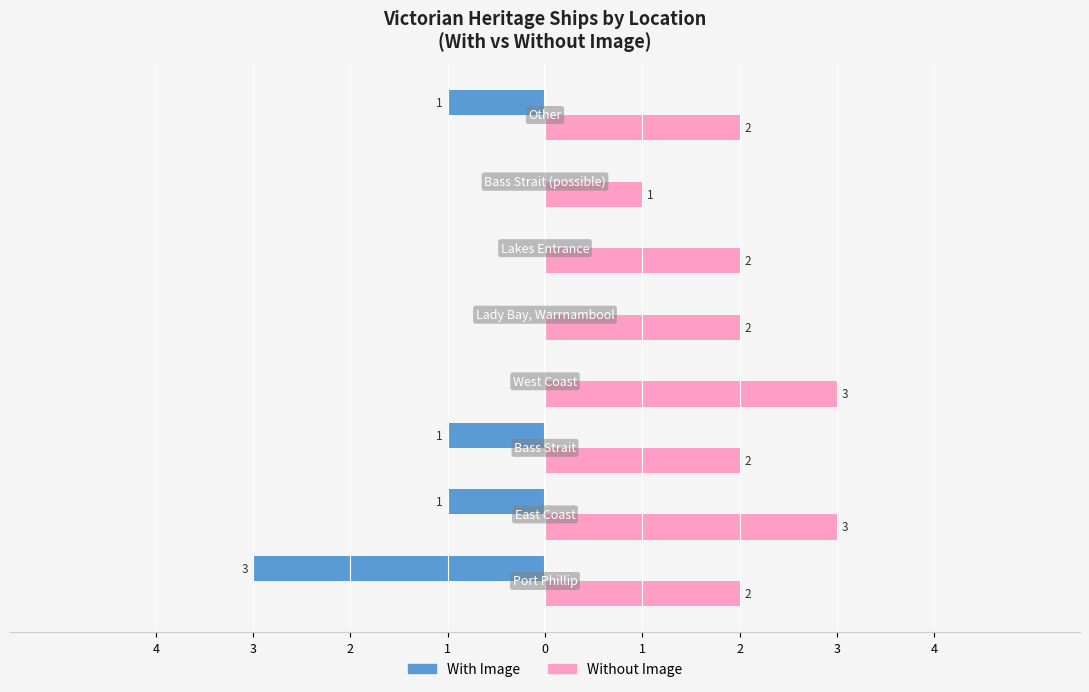

What is the label of the 3rd bar from the right?

1